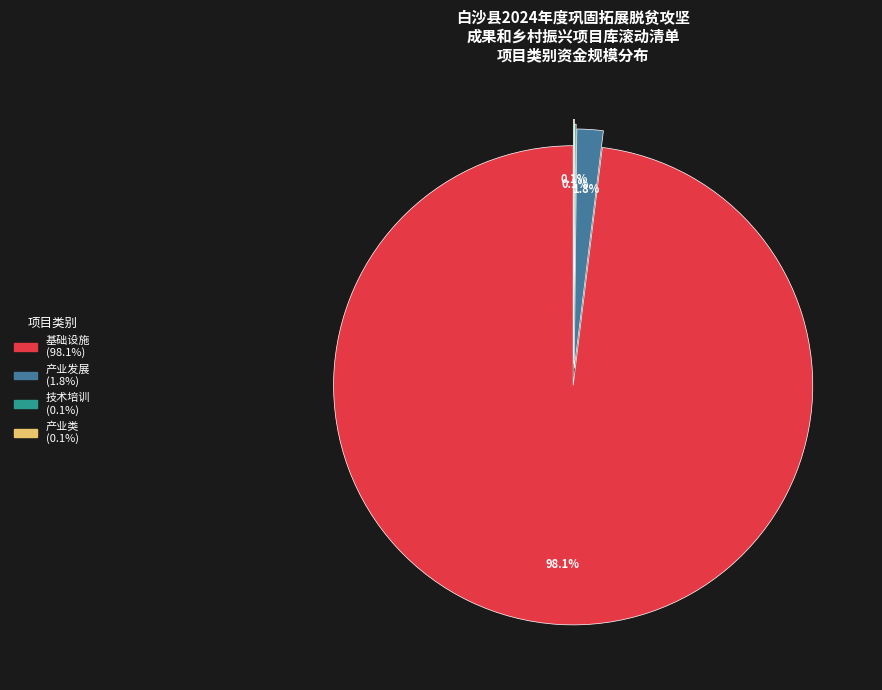

What is the majority slice?

基础设施